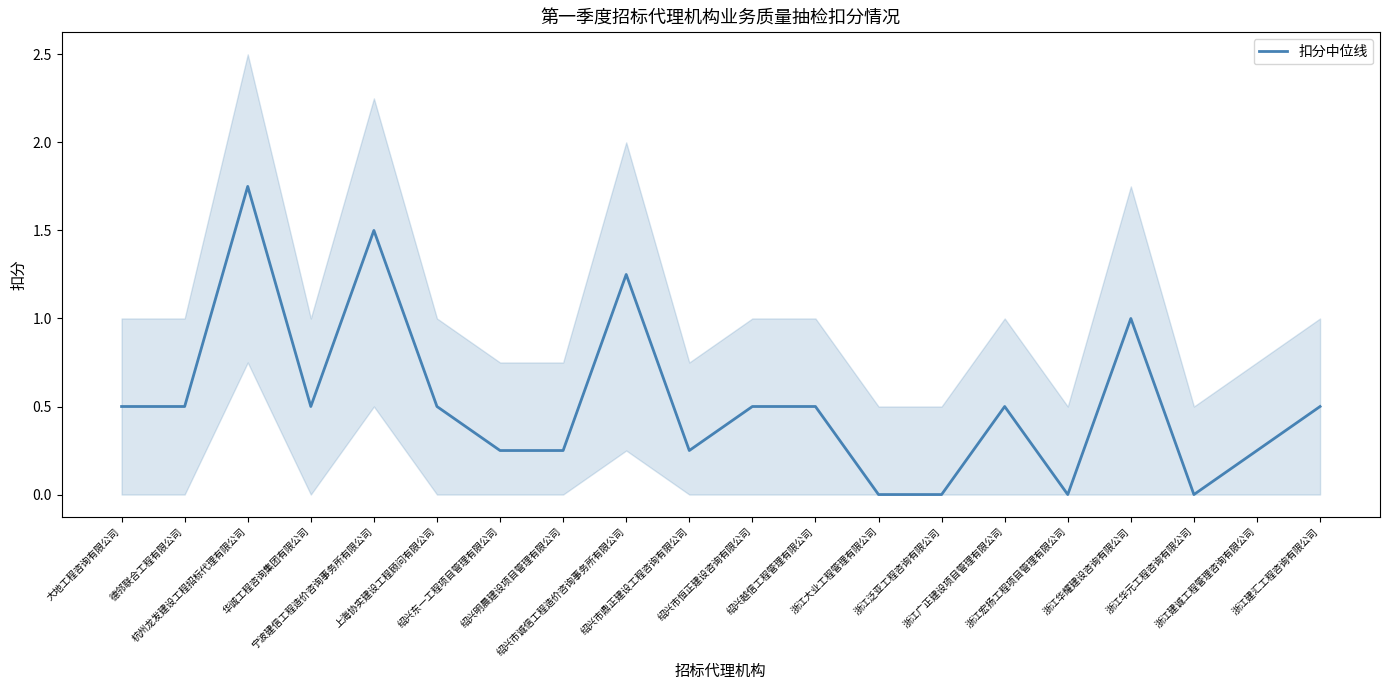

Where is the first local minimum?

华诚工程咨询集团有限公司